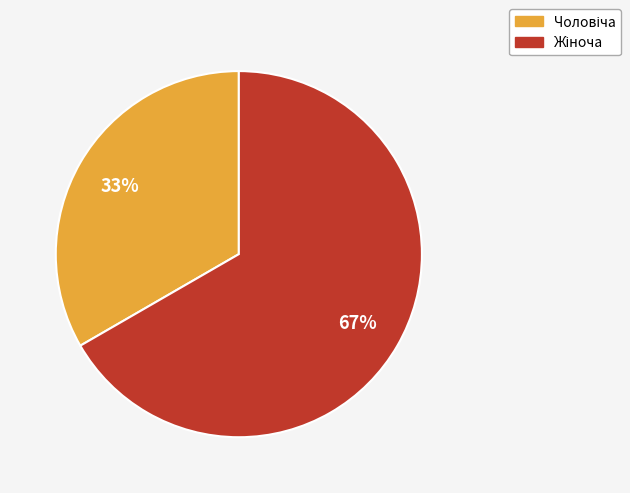

Count the number of slices in the pie.

2